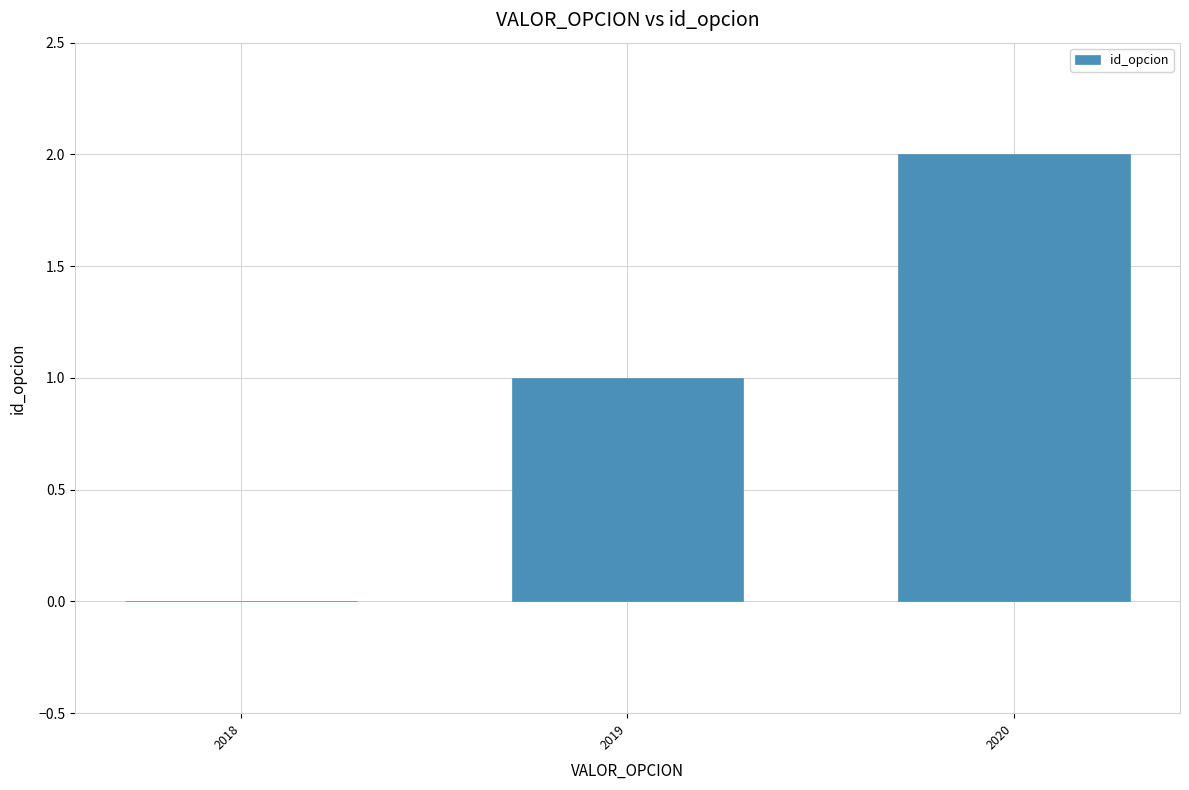

What is the sum of all values?

3